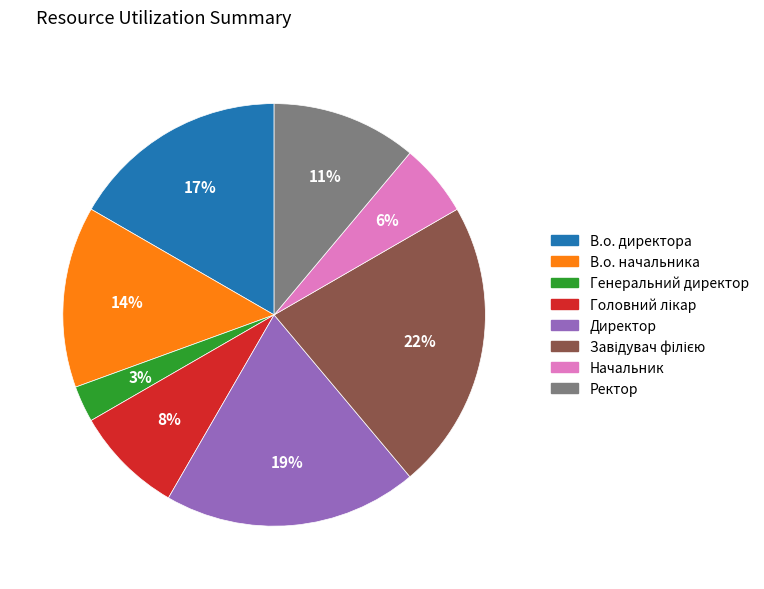

How many slices are in this pie chart?

8